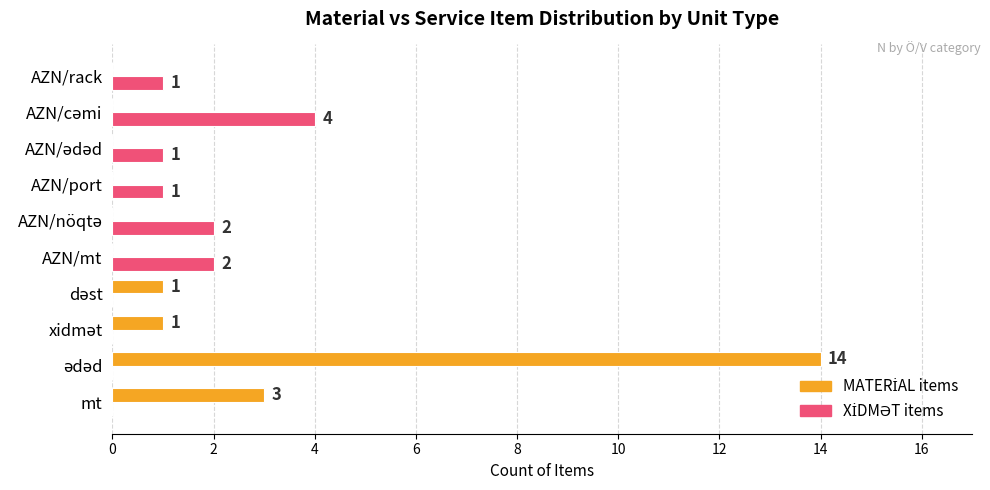

What is the greatest value displayed?

14